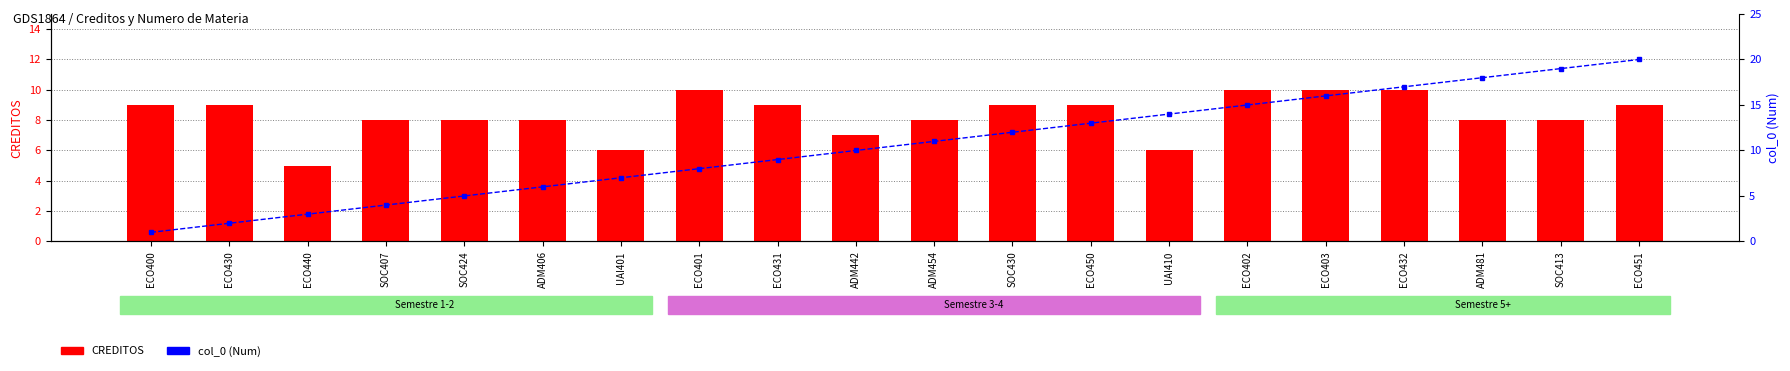

Which series has the largest total across all categories?

col_0 (Num)